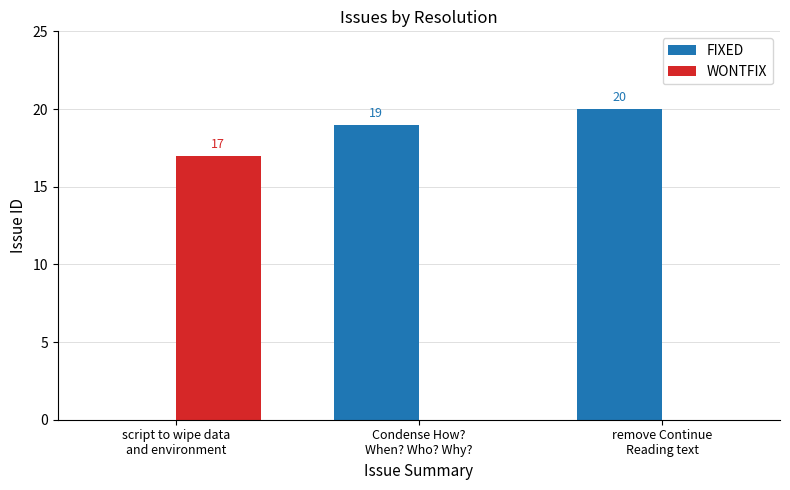

Between script to wipe data
and environment and remove Continue
Reading text, which series saw the biggest shift?

FIXED